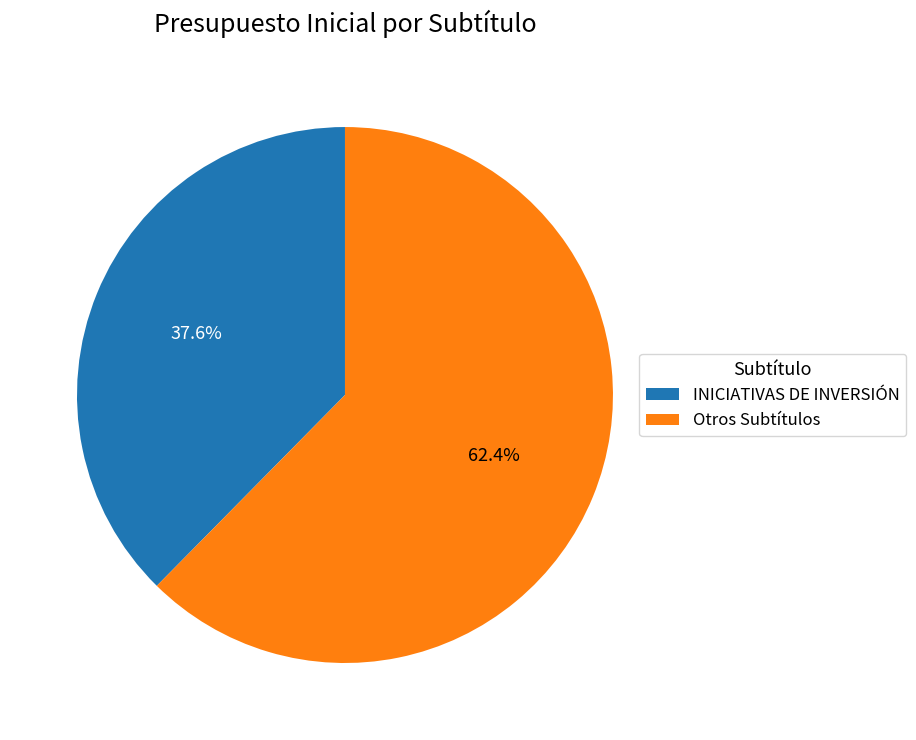

Rank the categories by value from lowest to highest.

INICIATIVAS DE INVERSIÓN, Otros Subtítulos